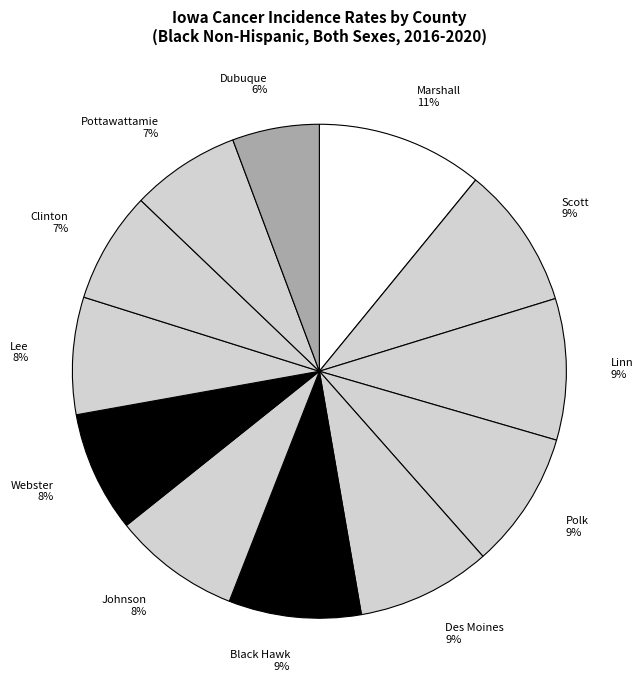

How many slices are in this pie chart?

12